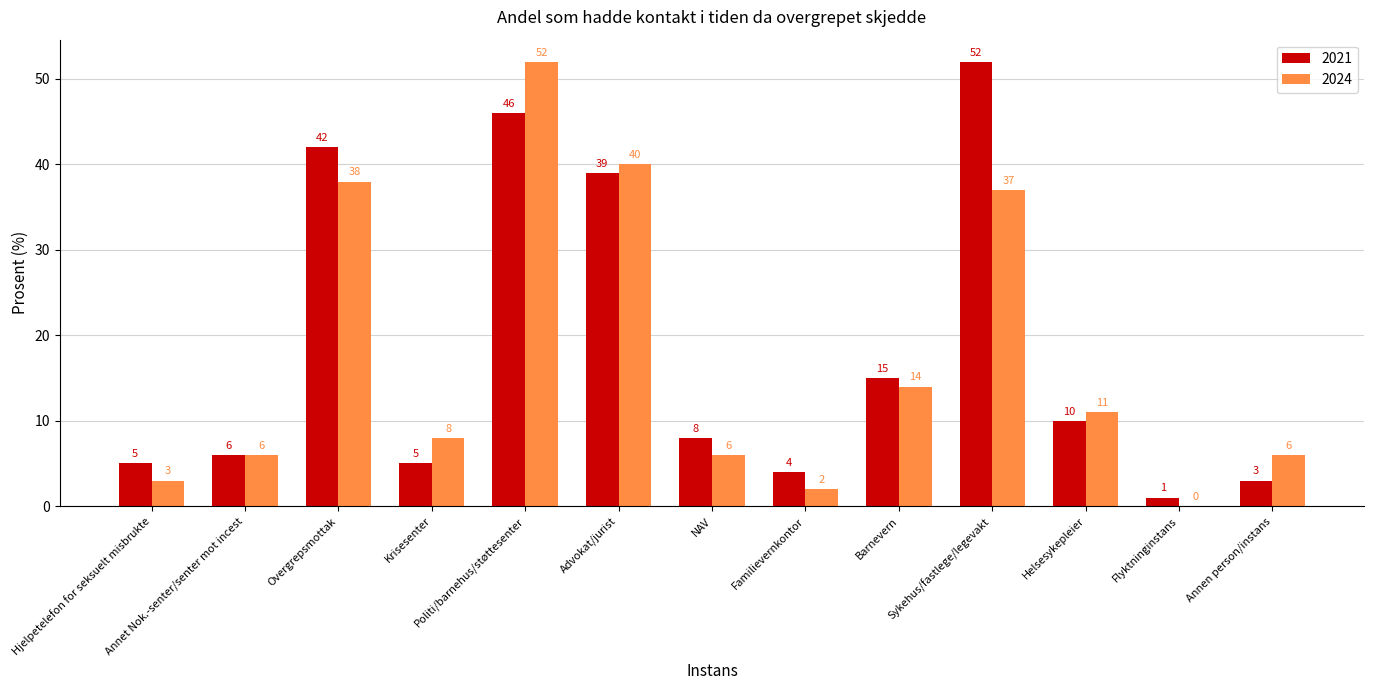

What is the highest value of the 2024 series?

52